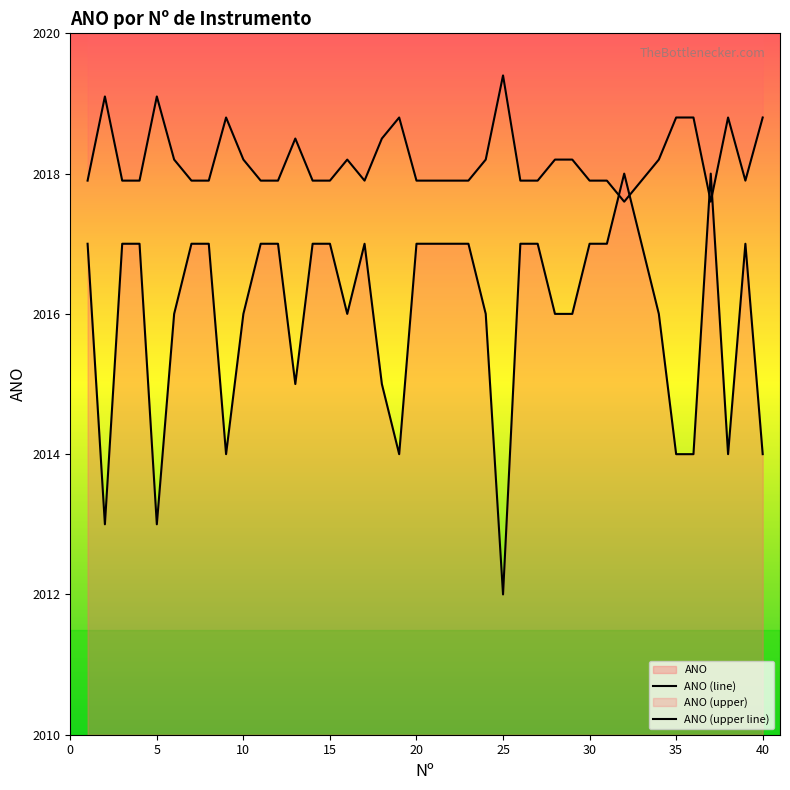

How many data points in ANO (line) are above 2017?

2